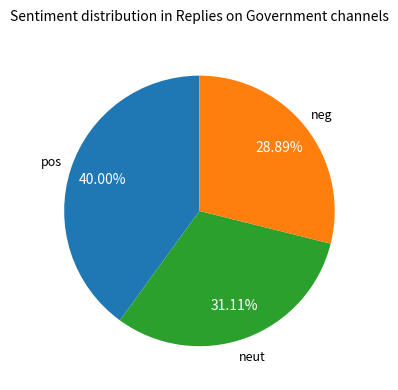

Is there a majority slice in this chart?

No